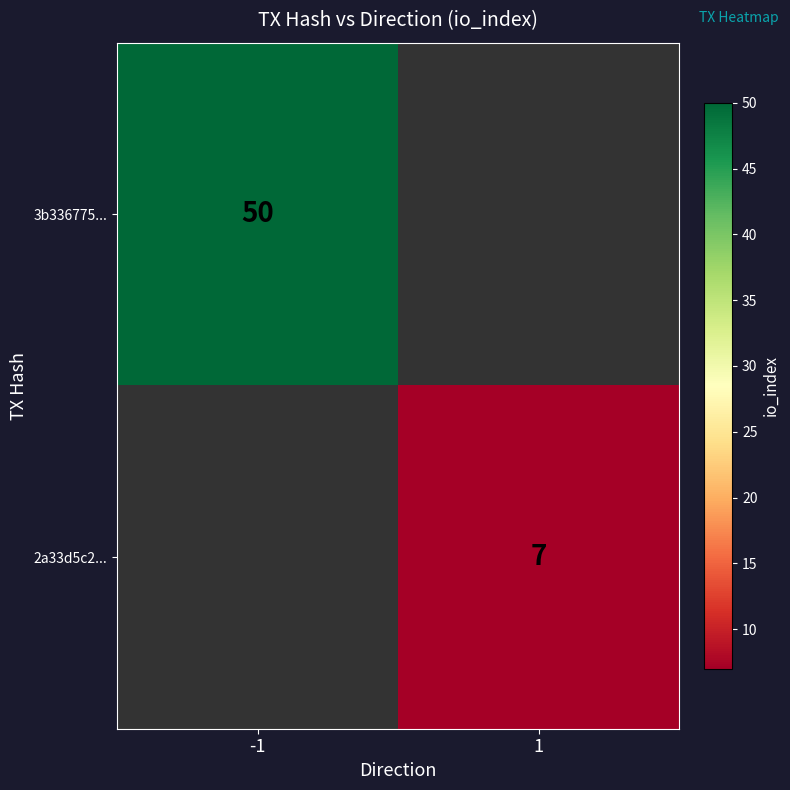

Between 1 and -1, which is larger?

-1